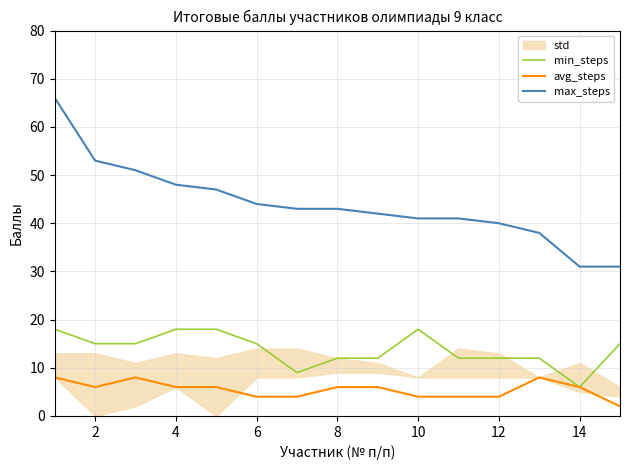

What is the minimum value for max_steps?

31